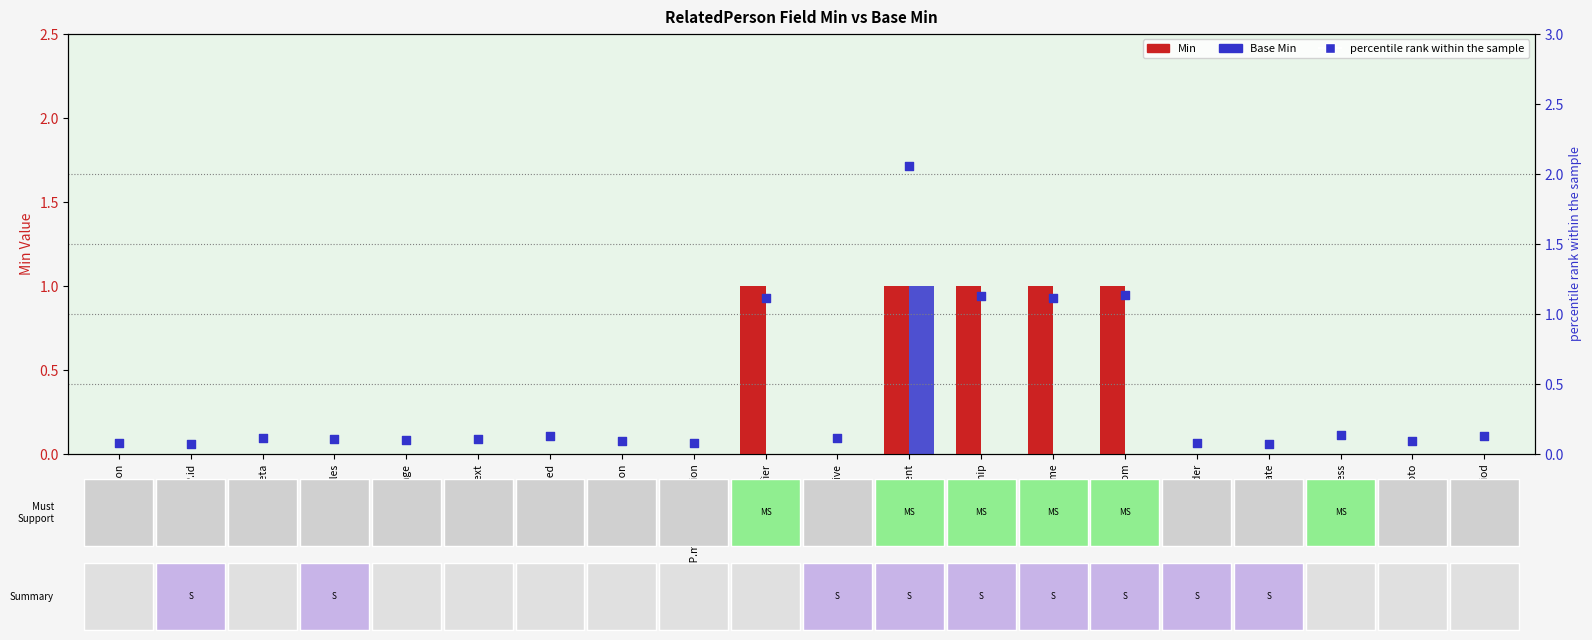

Which series has the largest Y range (max minus min)?

percentile rank within the sample